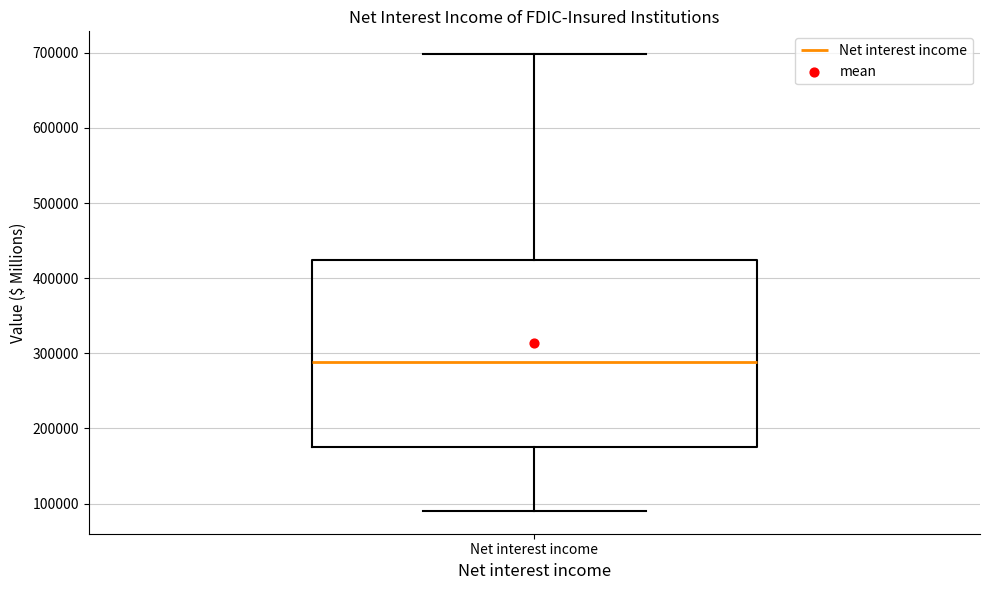

Where is the lower edge of the box for Net interest income on the y-axis? The values are not printed on the chart, so give them approximately, as read against the axis.

180000